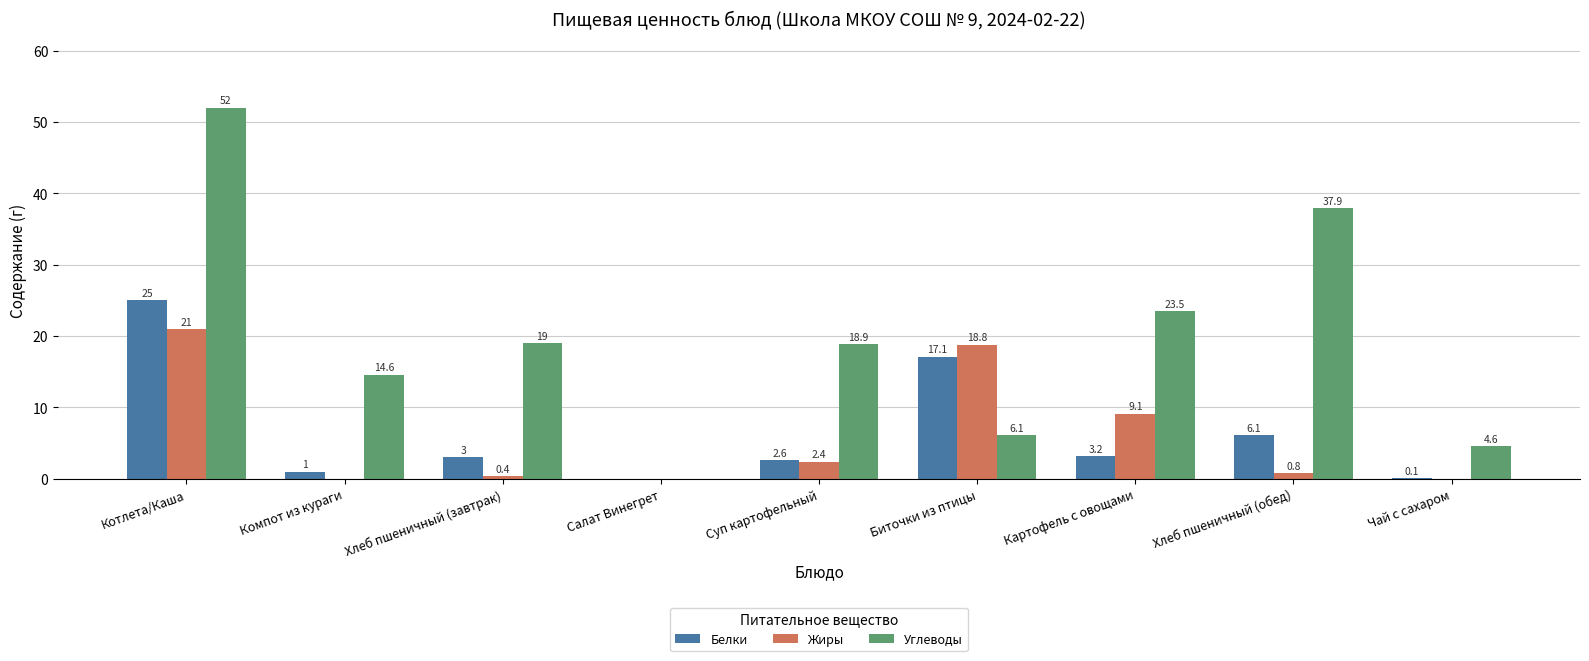

Are the bars horizontal?

No